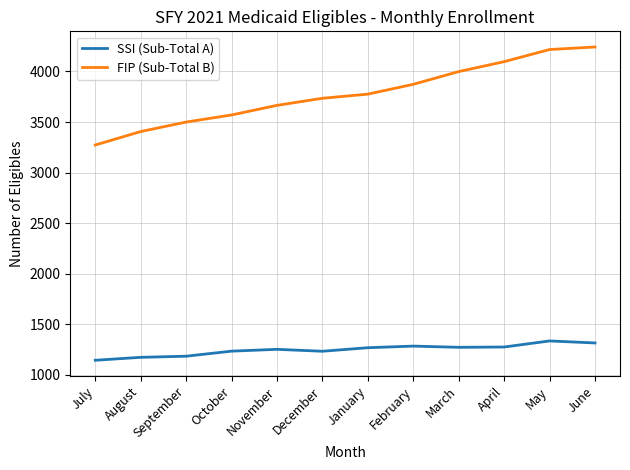

What is the difference between the highest and lowest values at February?

2588